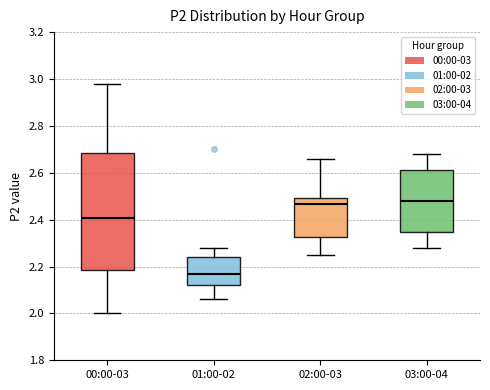

Reading left to right, read every box against the y-axis: the position of its median line, the range the box covers, and the ends of its whiskers. The values are not printed on the chart, so give them approximately, as read against the axis.

00:00-03: median 2.40, box 2.18 to 2.68, whiskers 2.00 to 2.98
01:00-02: median 2.18, box 2.12 to 2.24, whiskers 2.06 to 2.28
02:00-03: median 2.46, box 2.32 to 2.50, whiskers 2.26 to 2.66
03:00-04: median 2.48, box 2.34 to 2.62, whiskers 2.28 to 2.68